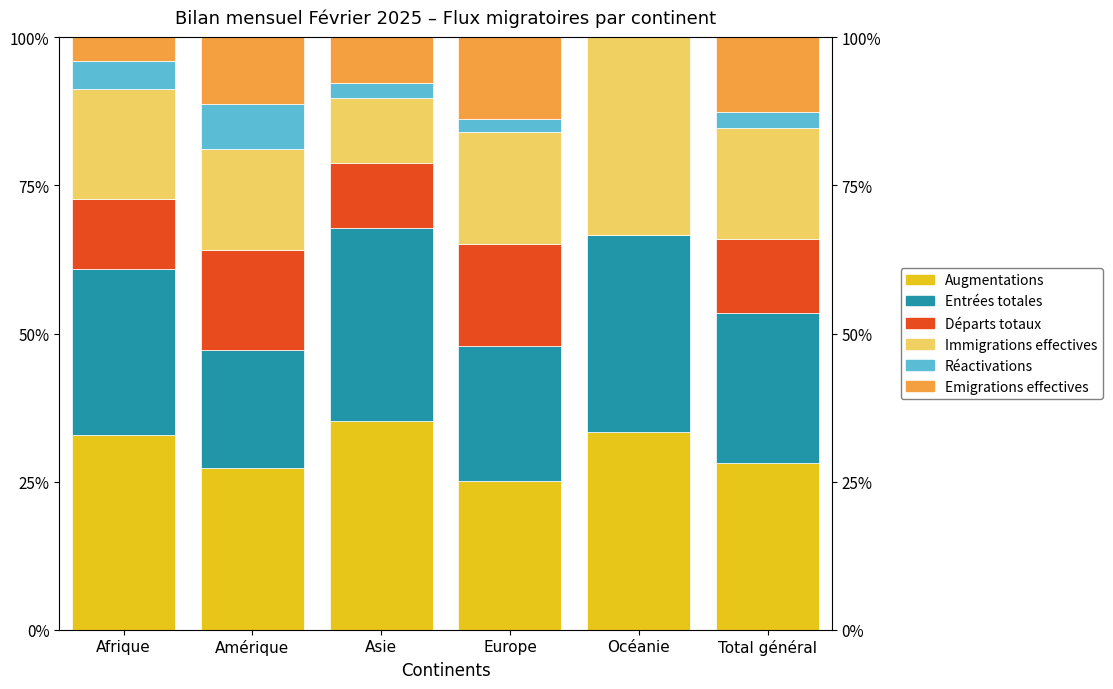

Read the Entrées totales value at Amérique.

19.8